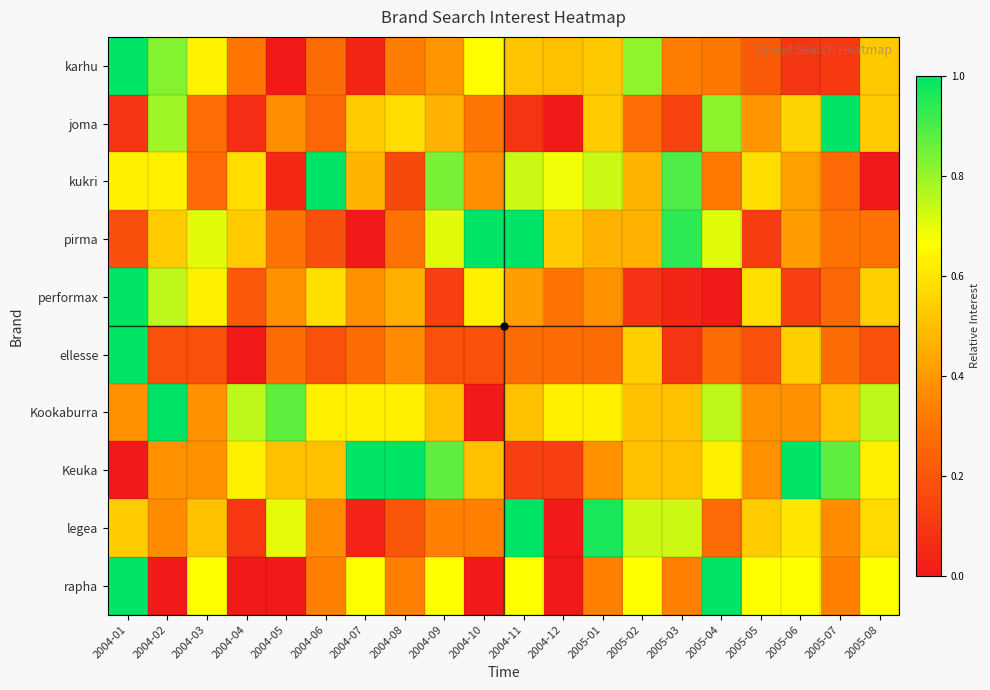

What is the total value across all series at 2005-08?

4.7